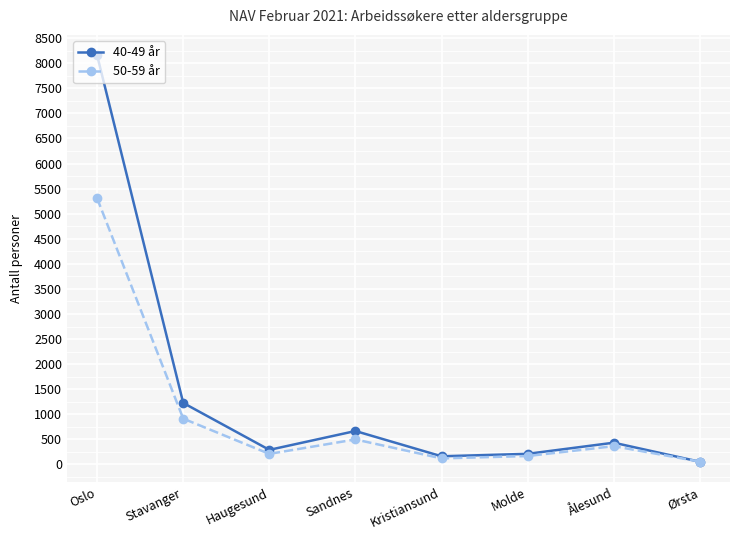

True or false: 40-49 år has a value of 4726 at Oslo.

False